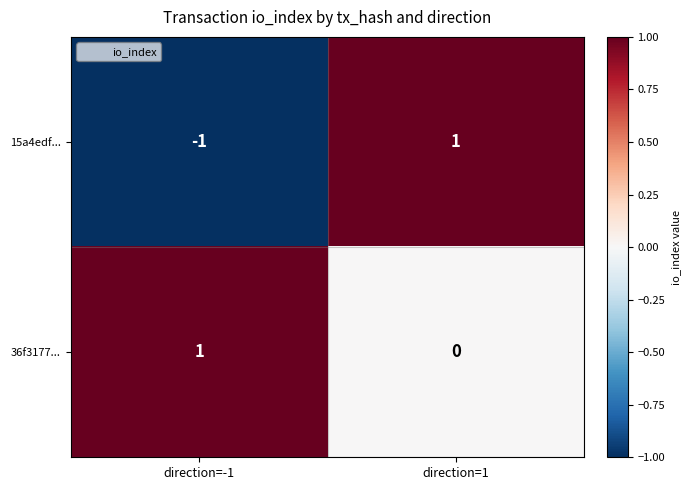

True or false: 15a4edf... has a value of -1 at direction=-1.

True